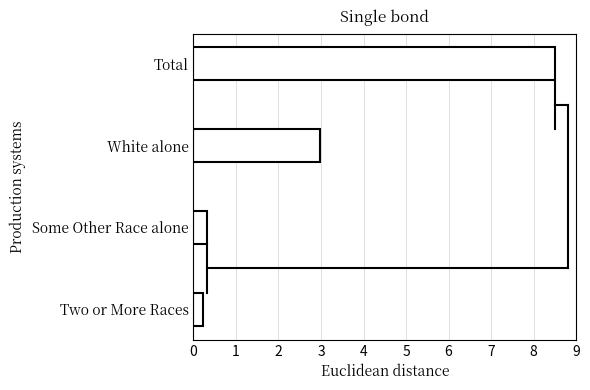

How many bars are there in total?

4